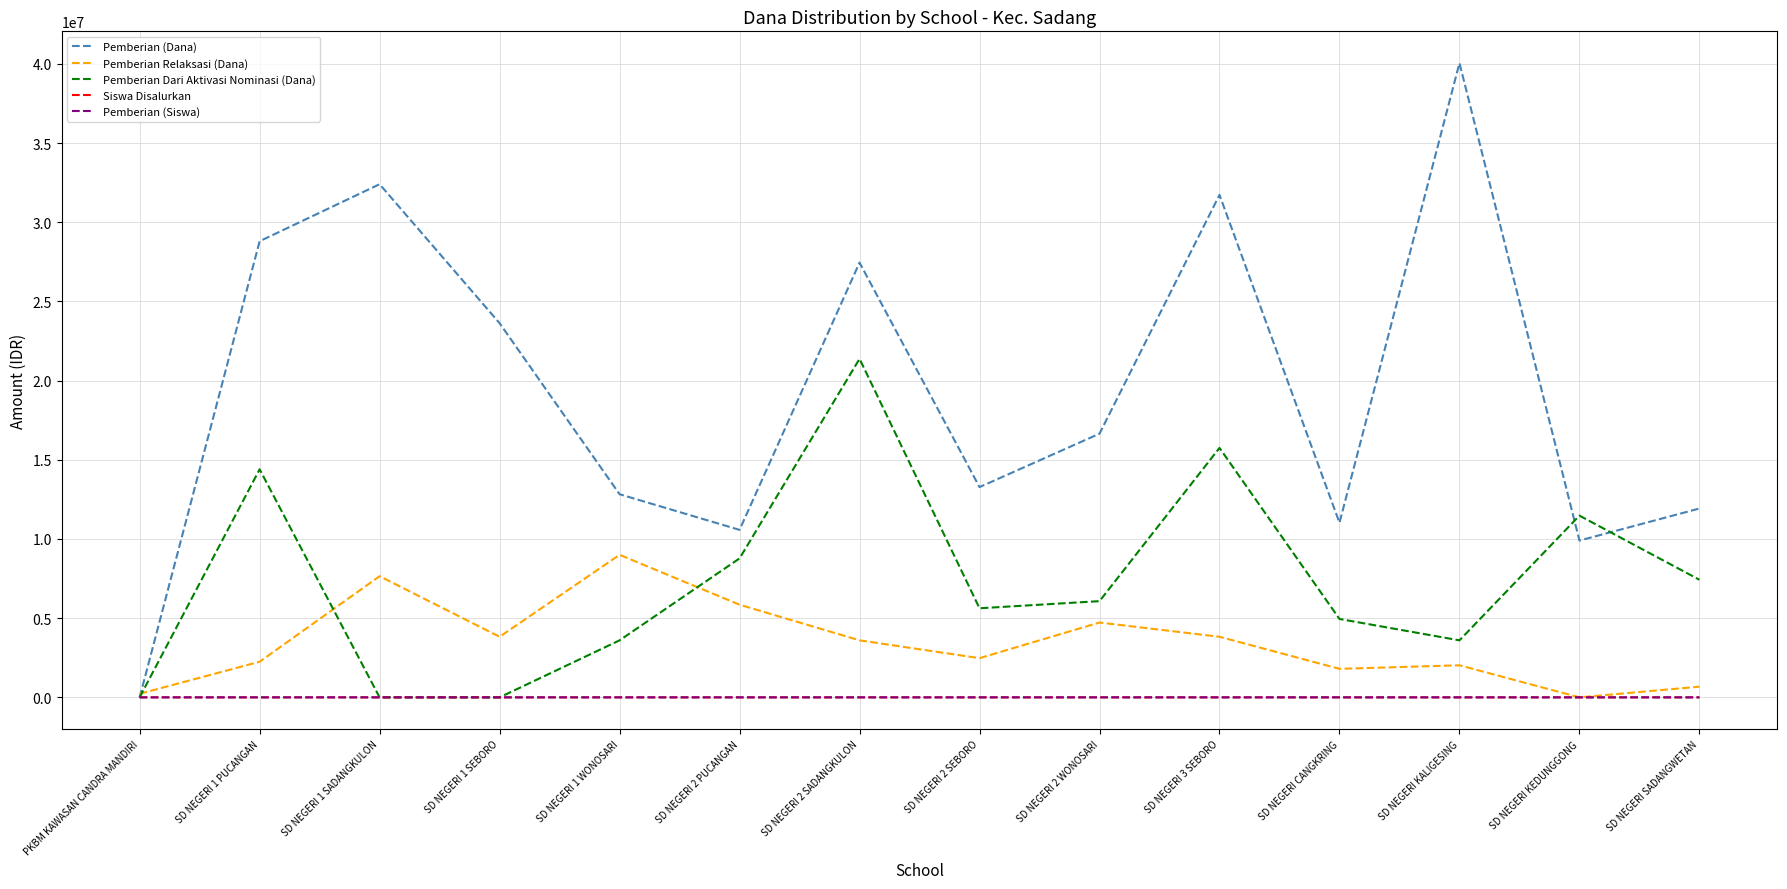

What is the highest value of the Pemberian (Siswa) series?

97